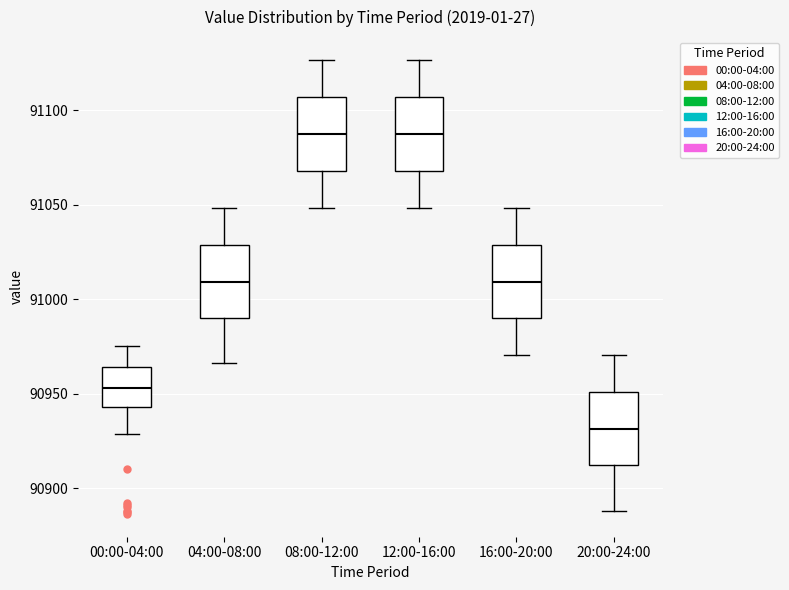

Where is the upper edge of the box for 20:00-24:00 on the y-axis? The values are not printed on the chart, so give them approximately, as read against the axis.

90950